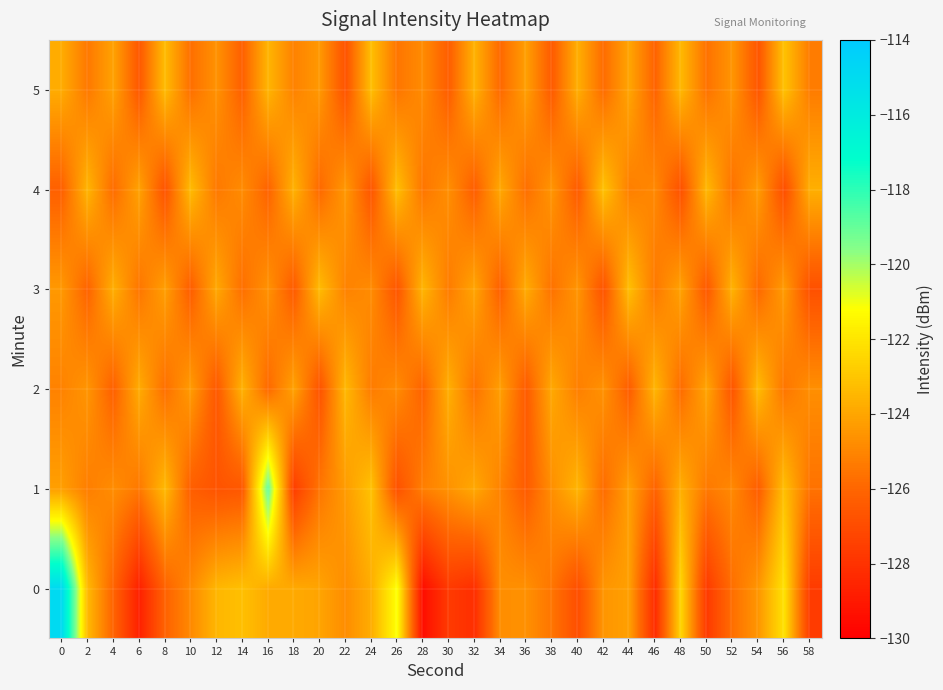

Rank the series by their maximum value, from highest to lowest.

0, 1, 4, 5, 3, 2